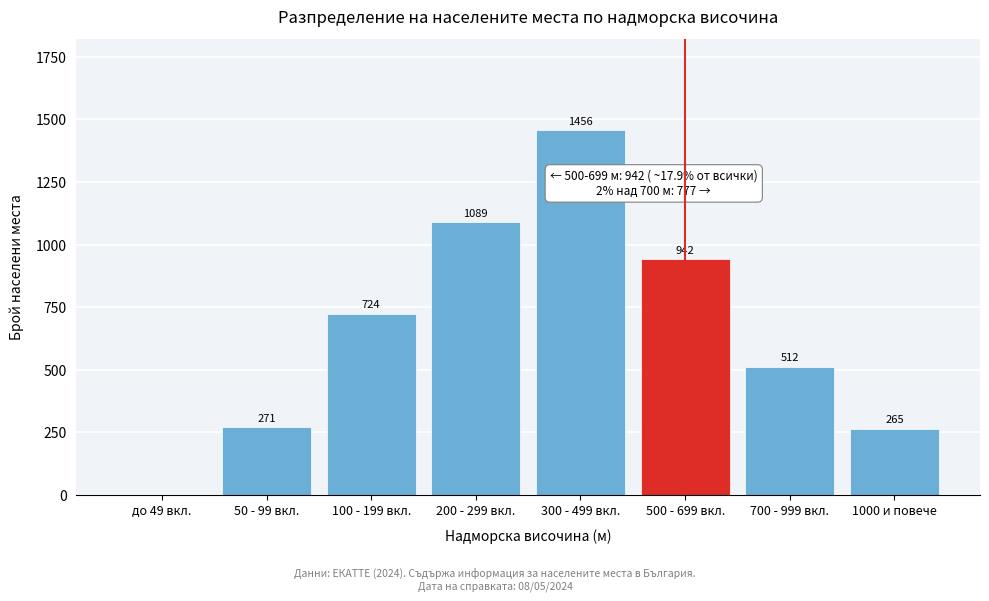

Reading left to right, what are all the values shown in this chart?

до 49 вкл.=0	50 - 99 вкл.=271	100 - 199 вкл.=724	200 - 299 вкл.=1089	300 - 499 вкл.=1456	500 - 699 вкл.=942	700 - 999 вкл.=512	1000 и повече=265